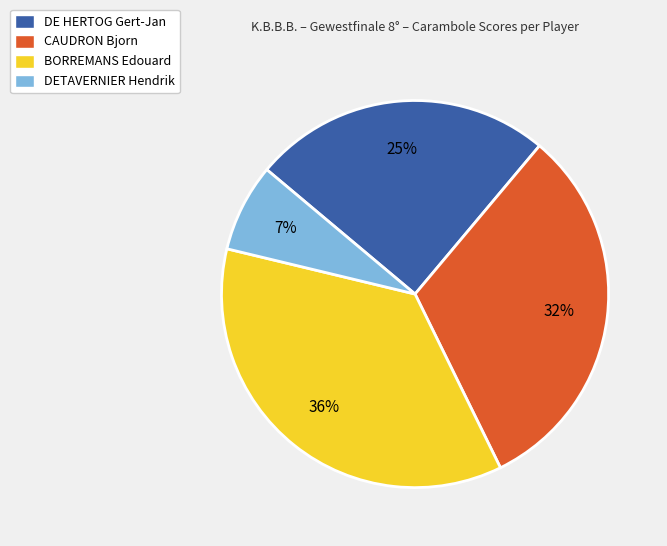

The CAUDRON Bjorn slice represents 32% of the pie. True or false?

True